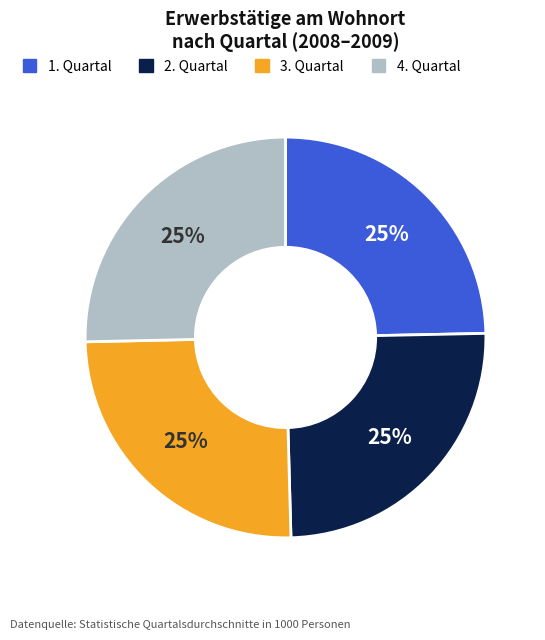

To the nearest percent, what is the combined percentage of 1. Quartal and 4. Quartal?

50%